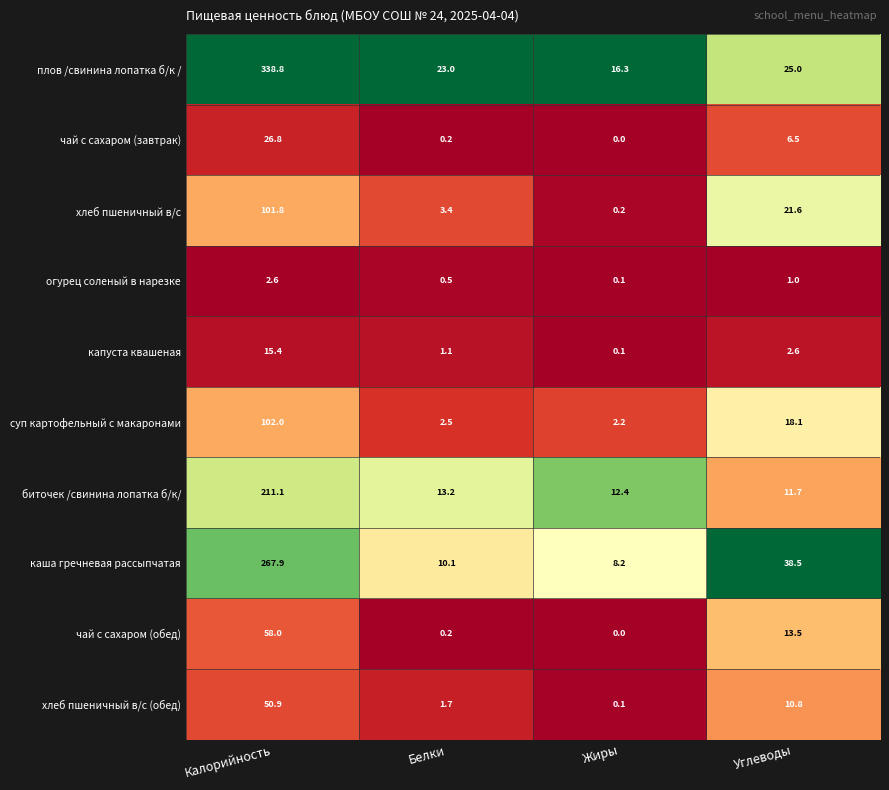

At Калорийность, list the series in order from largest to smallest.

плов /свинина лопатка б/к /, каша гречневая рассыпчатая, биточек /свинина лопатка б/к/, суп картофельный с макаронами, хлеб пшеничный в/с, чай с сахаром (обед), хлеб пшеничный в/с (обед), чай с сахаром (завтрак), капуста квашеная, огурец соленый в нарезке